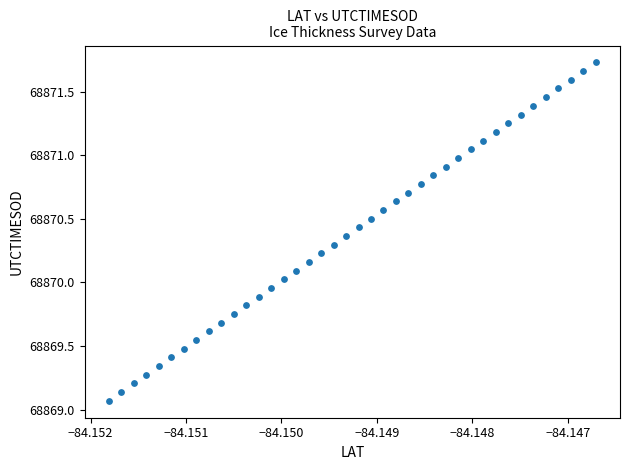

What is the range of Y values (max minus min)?

2.7